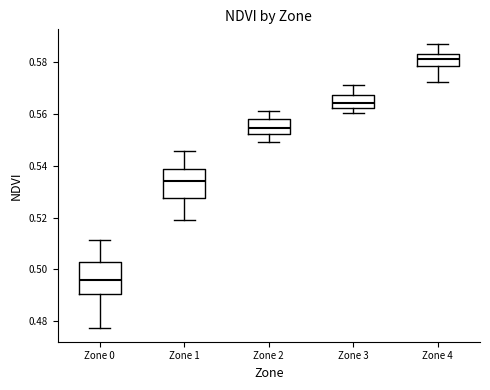

Reading left to right, transcribe this box plot: for each box, give where its median line is, the range the box spans, and where its two whiskers end, as read against the y-axis. The values are not printed on the chart, so give them approximately, as read against the axis.

Zone 0: median 0.496, box 0.490 to 0.502, whiskers 0.478 to 0.512
Zone 1: median 0.534, box 0.528 to 0.538, whiskers 0.520 to 0.546
Zone 2: median 0.554, box 0.552 to 0.558, whiskers 0.548 to 0.562
Zone 3: median 0.564, box 0.562 to 0.568, whiskers 0.560 to 0.572
Zone 4: median 0.580, box 0.578 to 0.584, whiskers 0.572 to 0.588